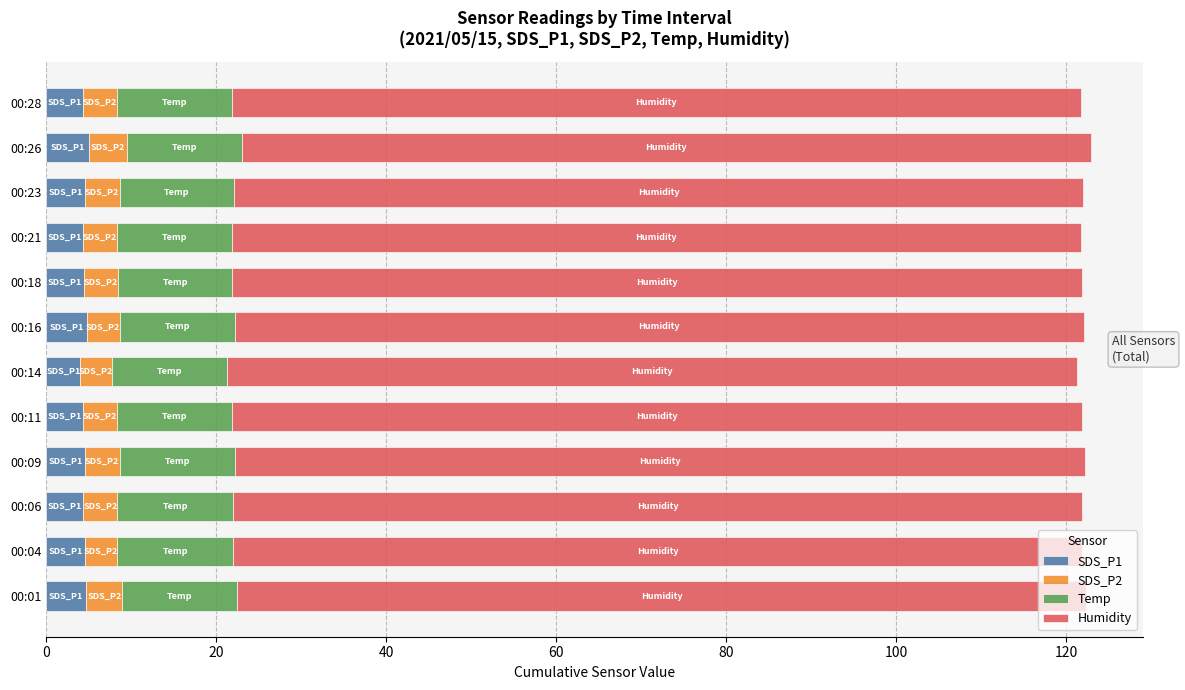

What is the minimum value for SDS_P1?

4.0